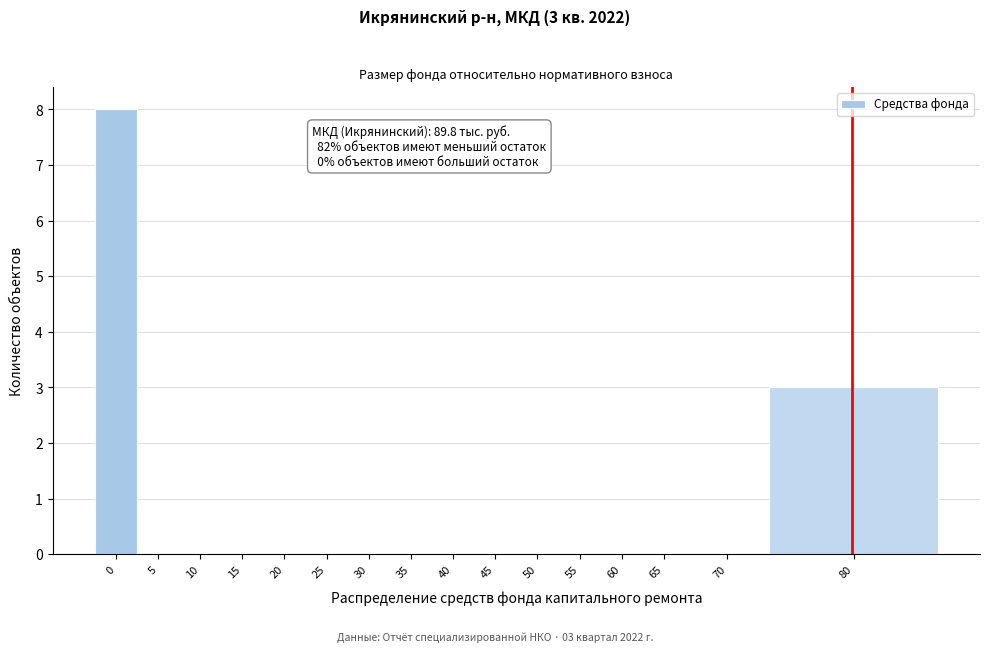

Reading right to left, transcribe all the data shown in this chart.

80=3	70=0	65=0	60=0	55=0	50=0	45=0	40=0	35=0	30=0	25=0	20=0	15=0	10=0	5=0	0=8